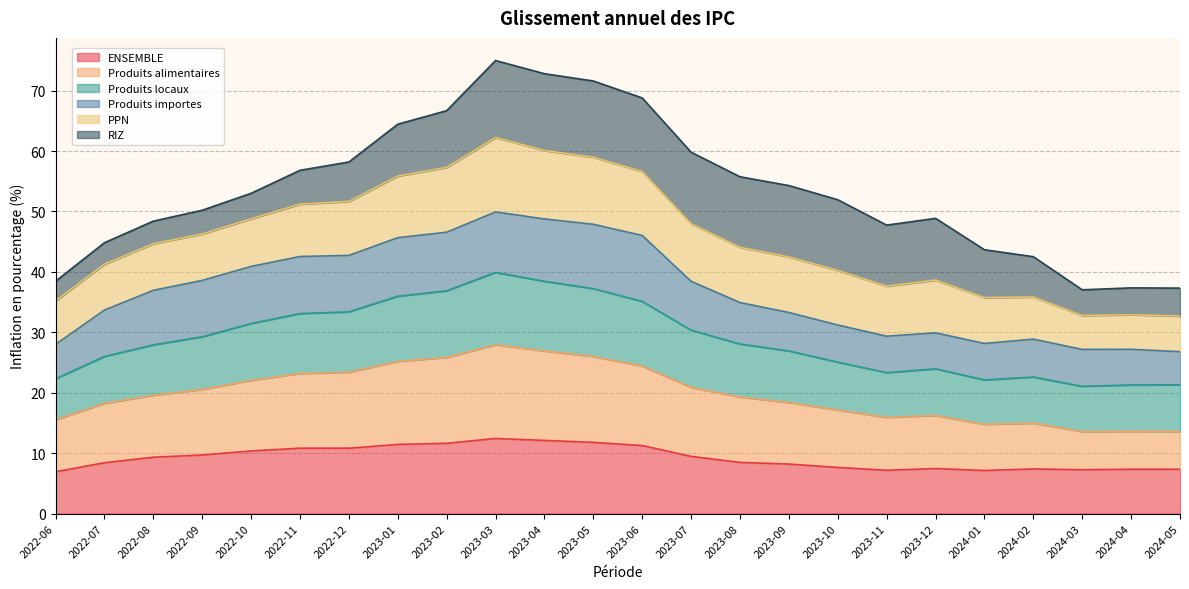

What is the total value across all series at 2023-11?

47.7